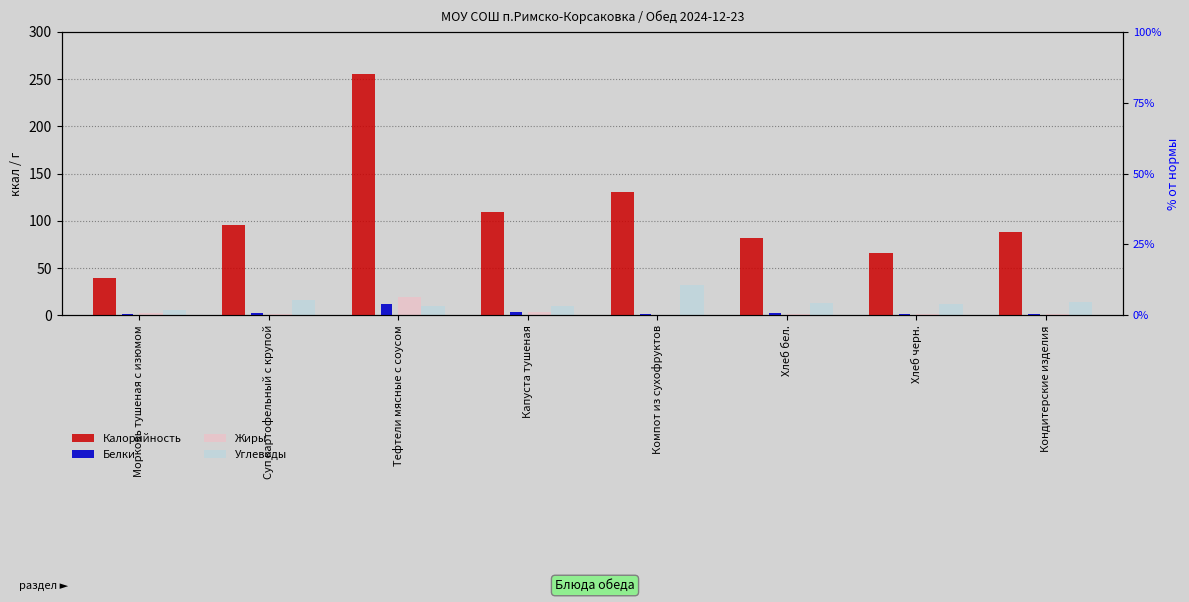

What position from the right is Компот из сухофруктов?

4